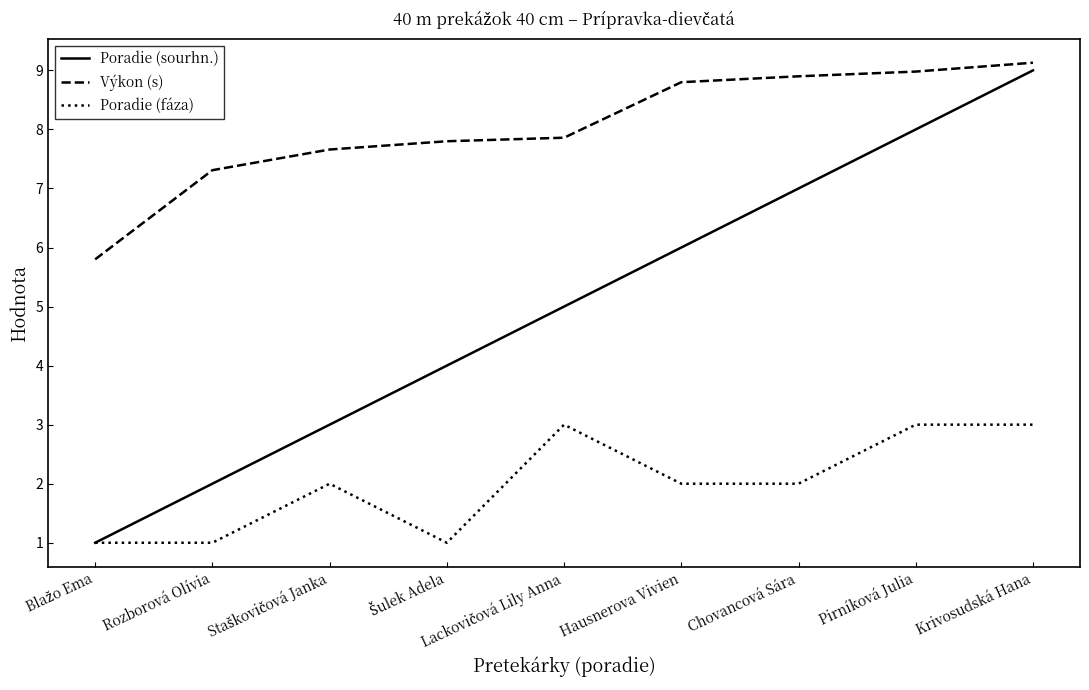

What is the greatest value displayed?

9.1